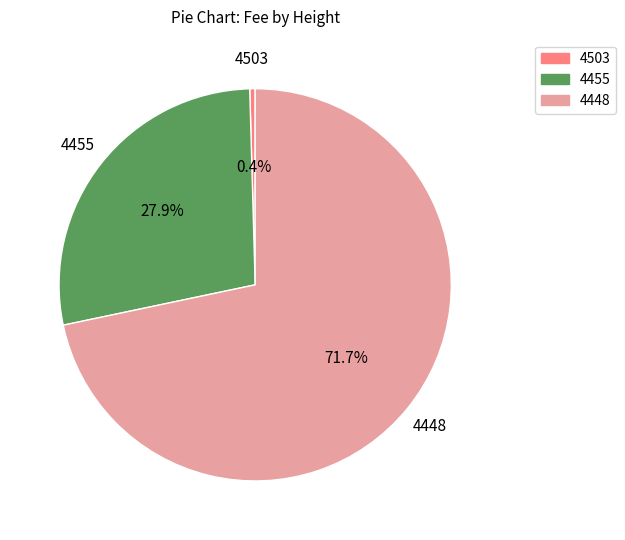

Which slice represents more than half of the pie?

4448